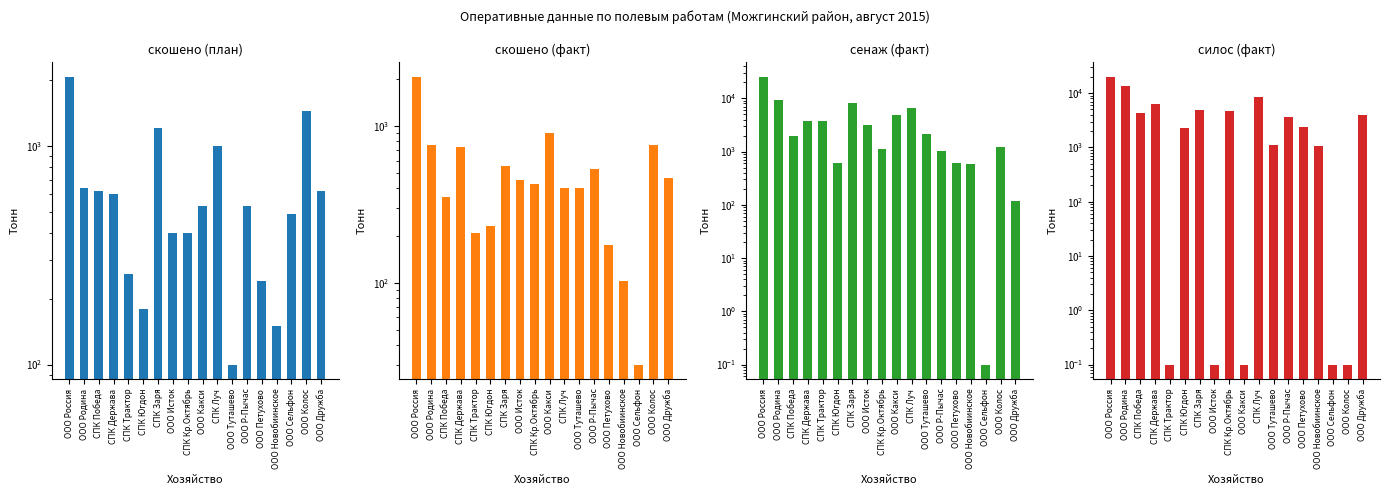

The value of скошено (факт) at ООО Россия is 447.2. True or false?

False